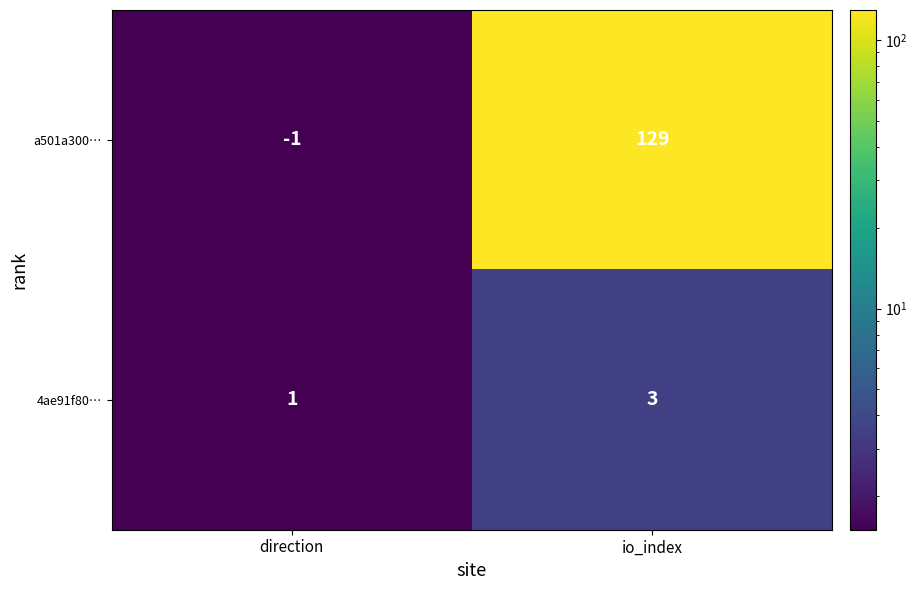

Rank the series by their maximum value, from lowest to highest.

4ae91f80…, a501a300…